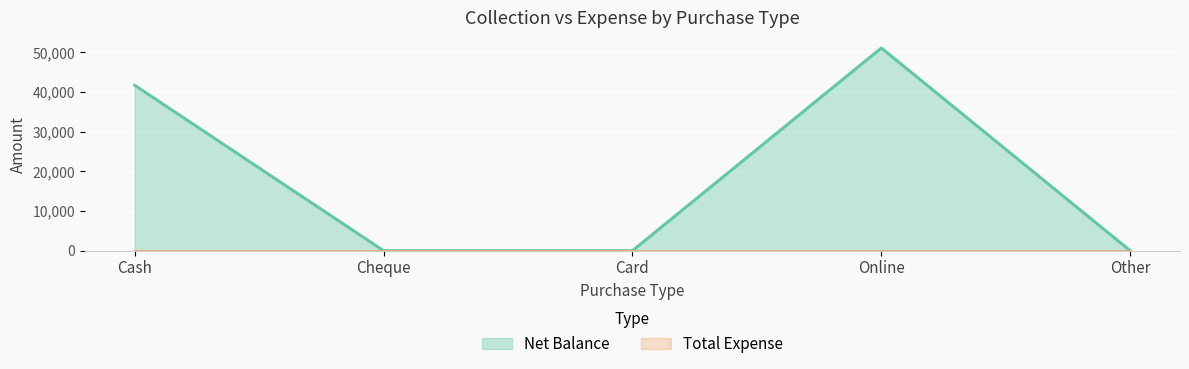

List the labels in order of value, smallest first.

Cheque, Card, Other, Cash, Online